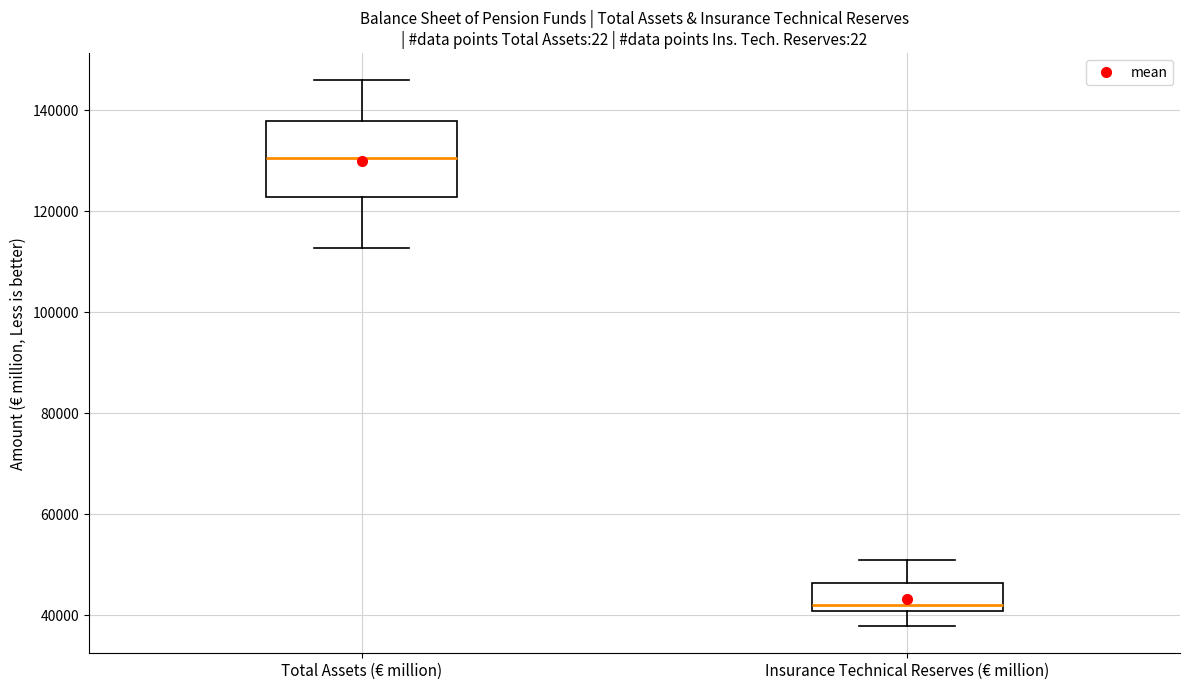

Reading left to right, read every box against the y-axis: the position of its median line, the range the box covers, and the ends of its whiskers. The values are not printed on the chart, so give them approximately, as read against the axis.

Total Assets (€ million): median 130000, box 122000 to 138000, whiskers 112000 to 146000
Insurance Technical Reserves (€ million): median 42000, box 40000 to 46000, whiskers 38000 to 52000